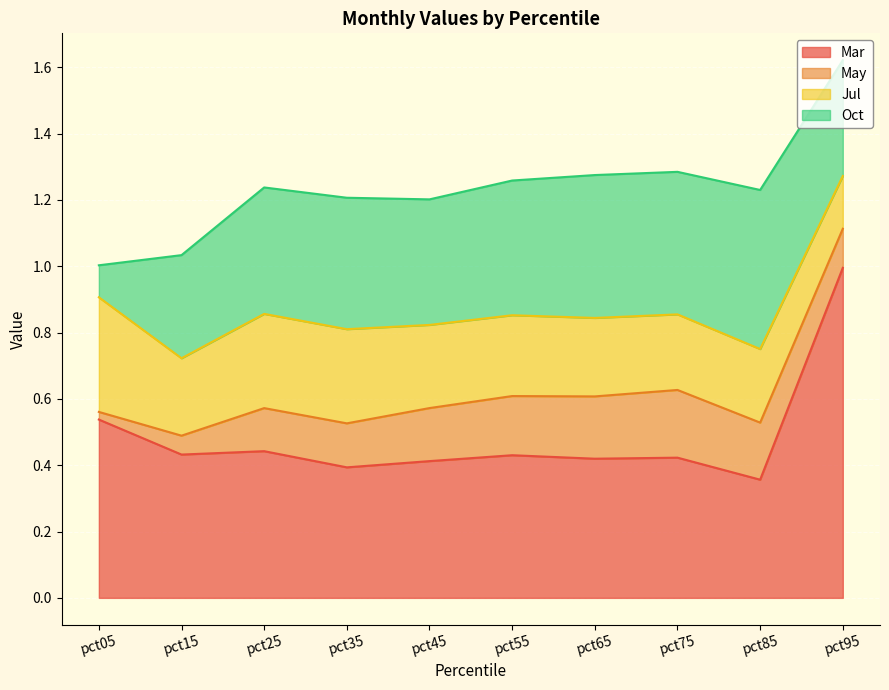

True or false: Mar has more than 2 points higher than both neighbors.

True